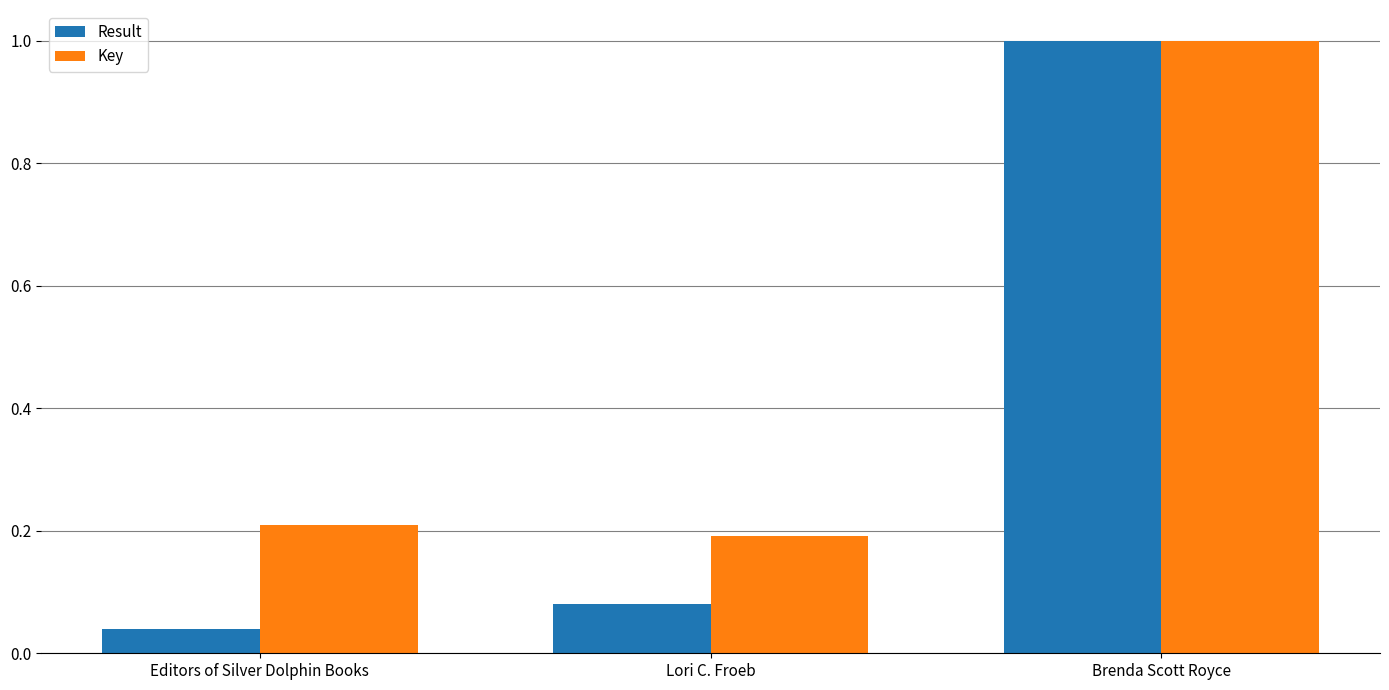

At which label is Key closest to 0?

Lori C. Froeb